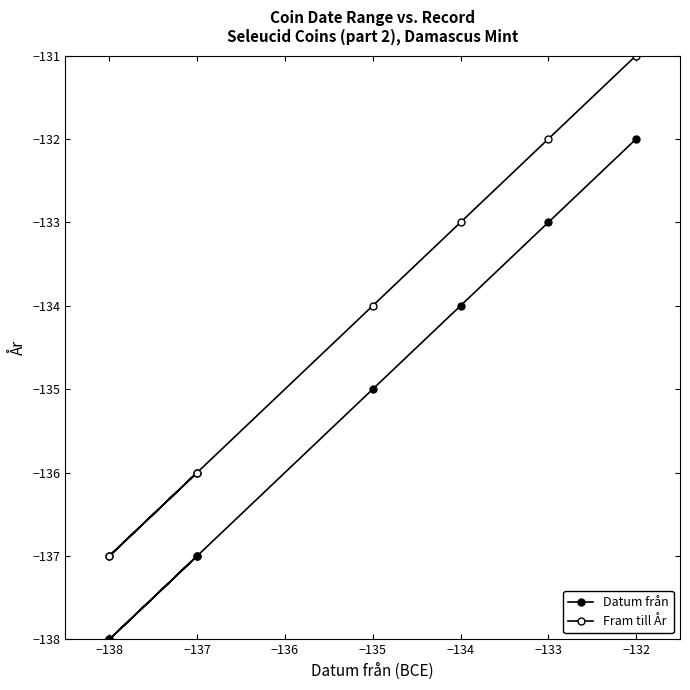

The Datum från series shows -132 at −132. True or false?

True